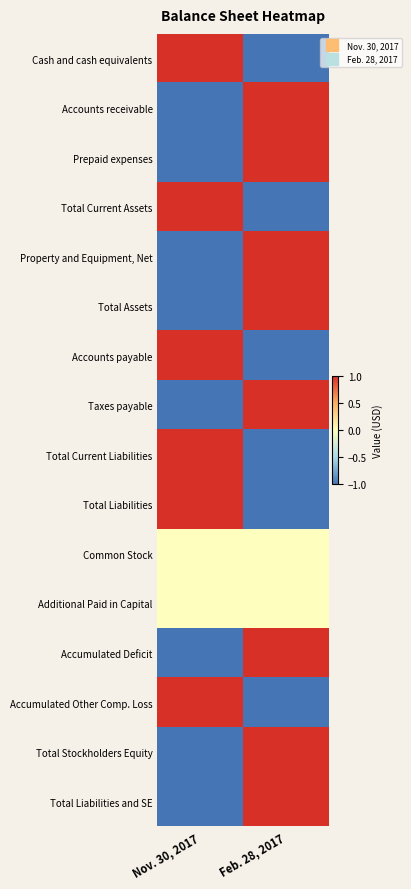

What is the difference between the highest and lowest values at Nov. 30, 2017?

2